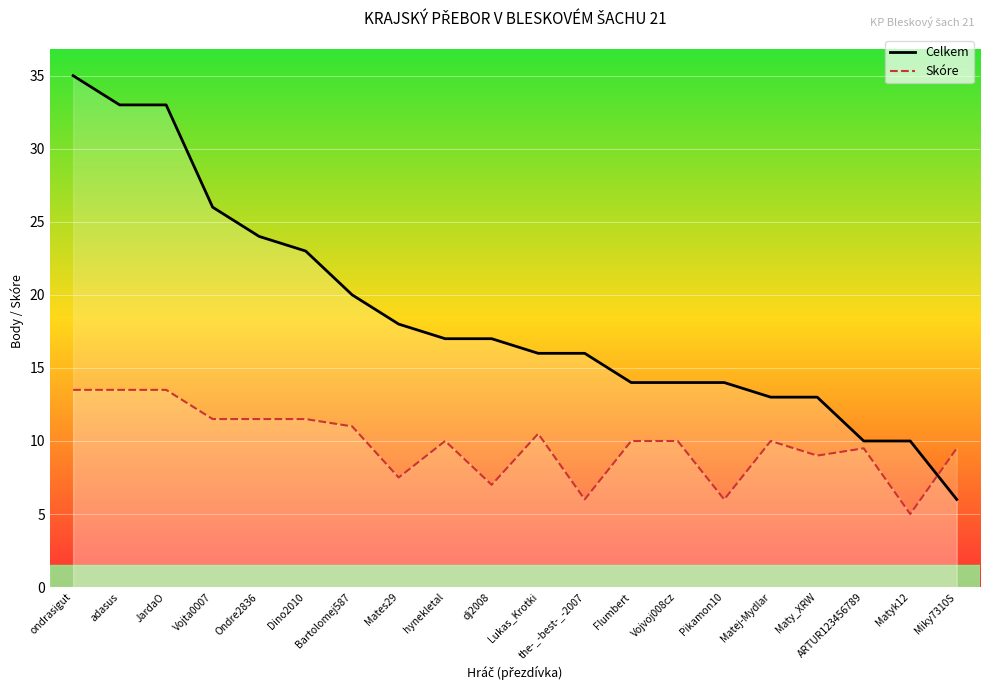

Is this an area chart (filled region under the line)?

No